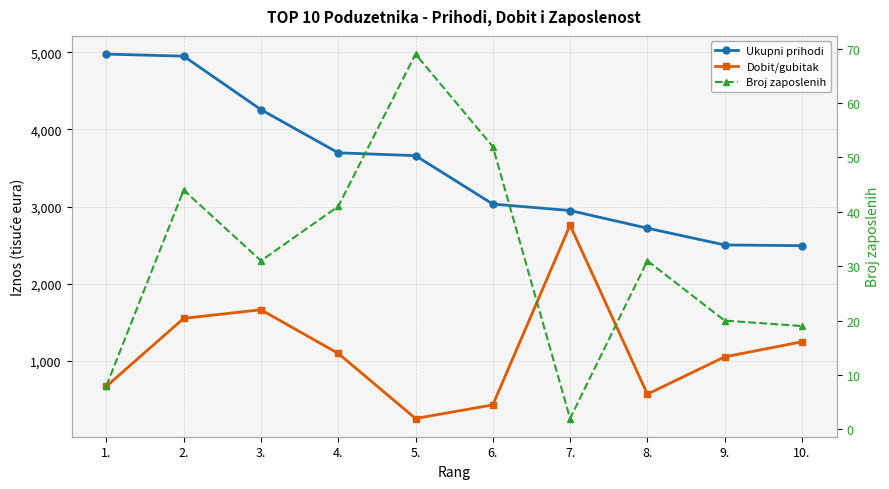

Which series has the largest range (max minus min)?

Dobit/gubitak